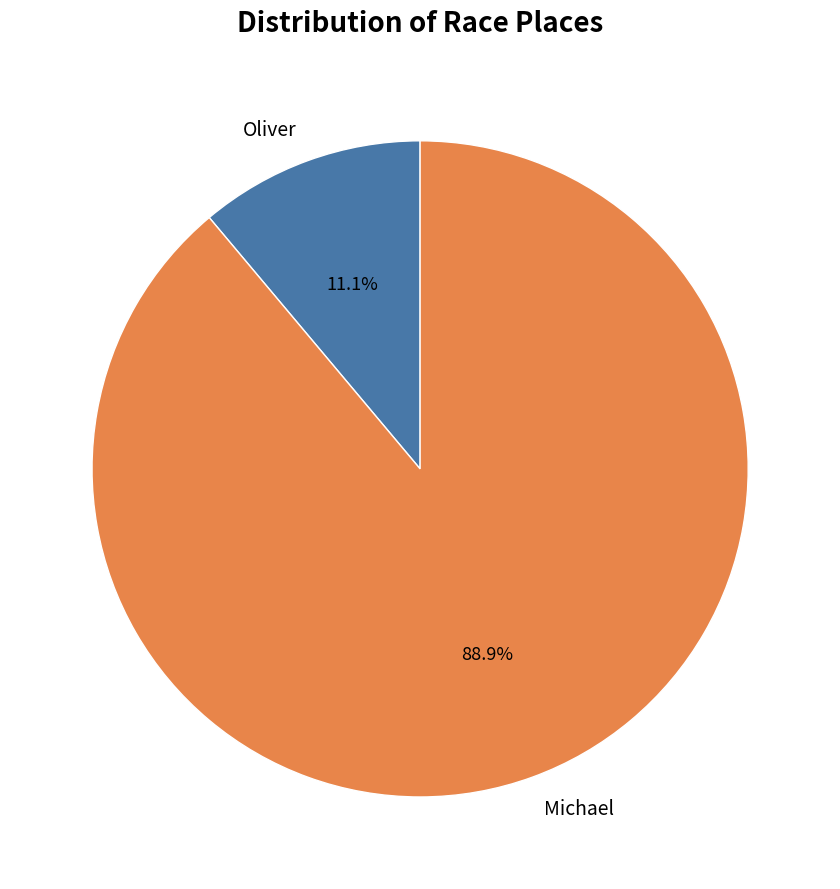

Which slice is the smallest?

Oliver